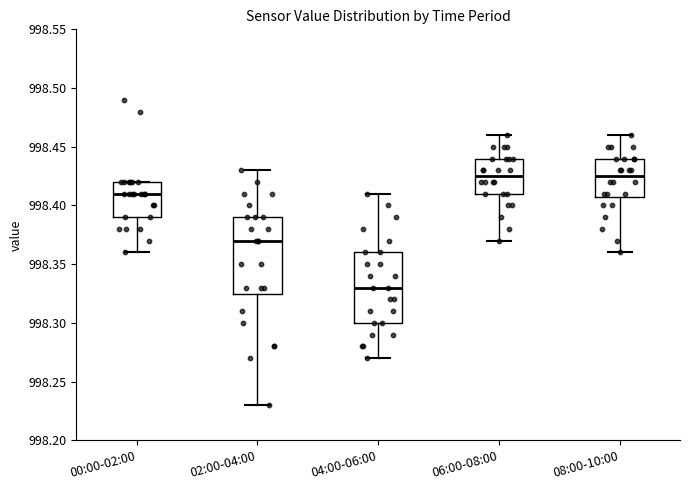

Reading left to right, read every box against the y-axis: the position of its median line, the range the box covers, and the ends of its whiskers. The values are not printed on the chart, so give them approximately, as read against the axis.

00:00-02:00: median 998.410, box 998.390 to 998.420, whiskers 998.360 to 998.420
02:00-04:00: median 998.370, box 998.325 to 998.390, whiskers 998.230 to 998.430
04:00-06:00: median 998.330, box 998.300 to 998.360, whiskers 998.270 to 998.410
06:00-08:00: median 998.425, box 998.410 to 998.440, whiskers 998.370 to 998.460
08:00-10:00: median 998.425, box 998.410 to 998.440, whiskers 998.360 to 998.460